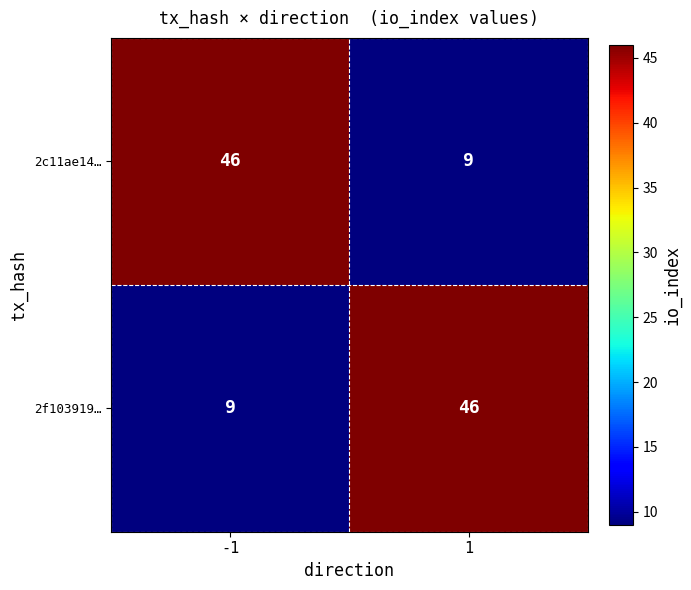

What is the sum of the 2c11ae14… values at 1 and -1?

55